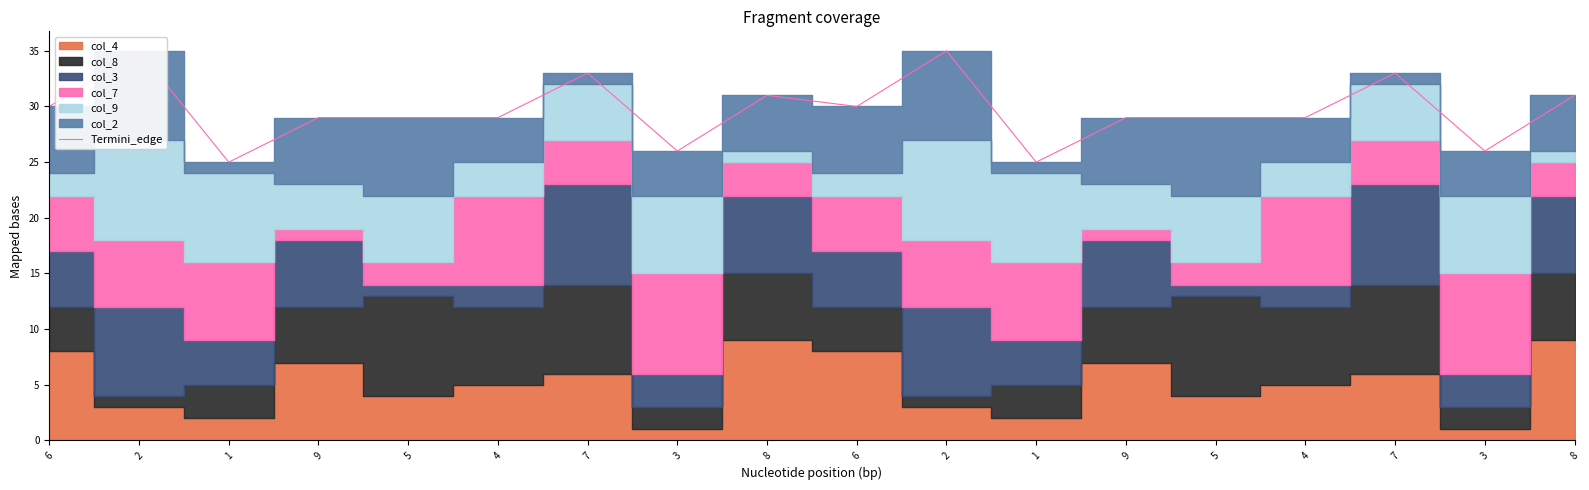

True or false: the data shows 52 at 5.

False